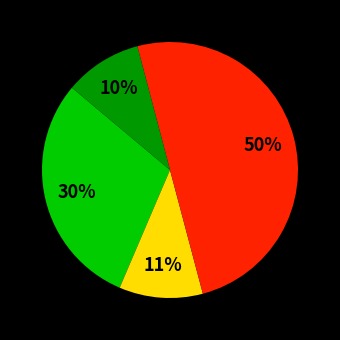

To the nearest percent, what is the average slice percentage?

25%